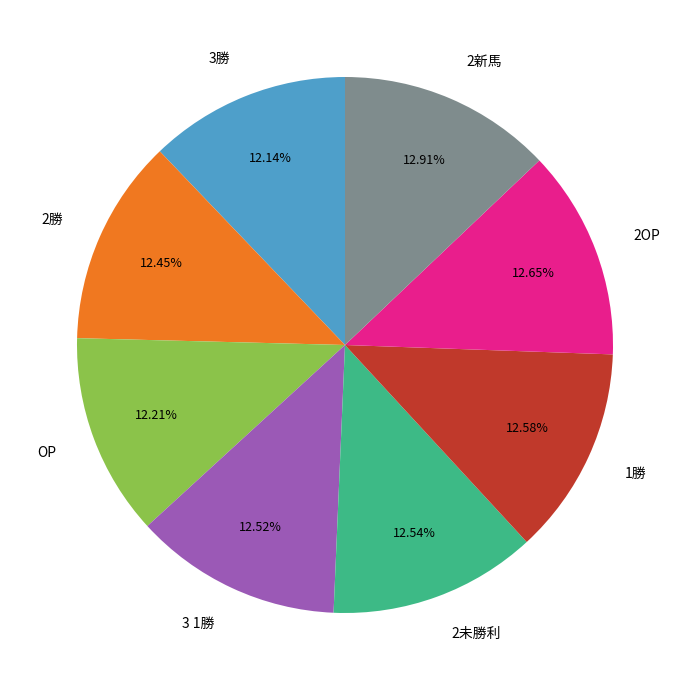

To the nearest percent, what is the average slice percentage?

12%